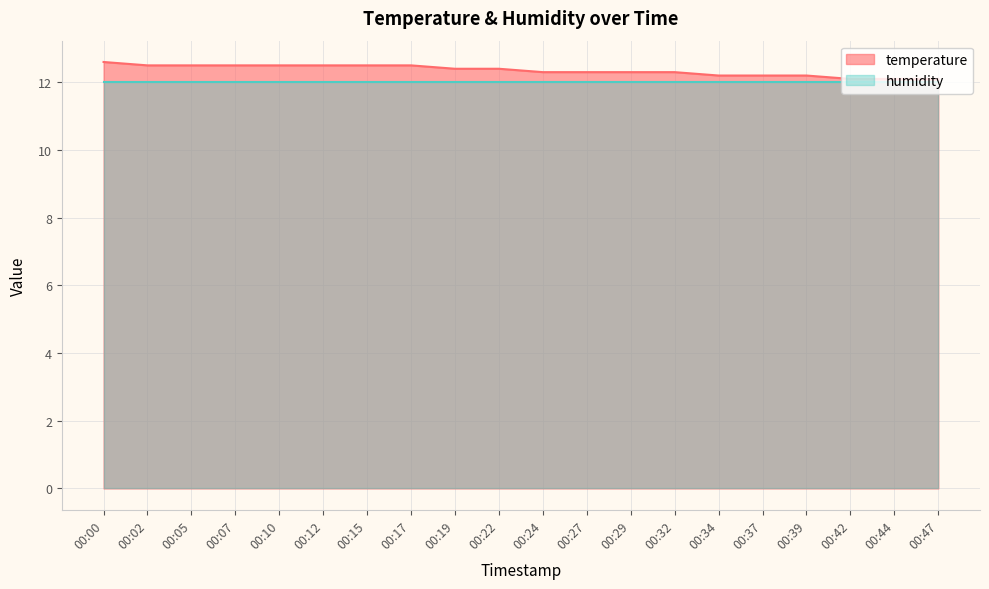

Reading left to right, list all the values displayed in this chart.

12.6	12.5	12.5	12.5	12.5	12.5	12.5	12.5	12.4	12.4	12.3	12.3	12.3	12.3	12.2	12.2	12.2	12.1	12.1	12.1